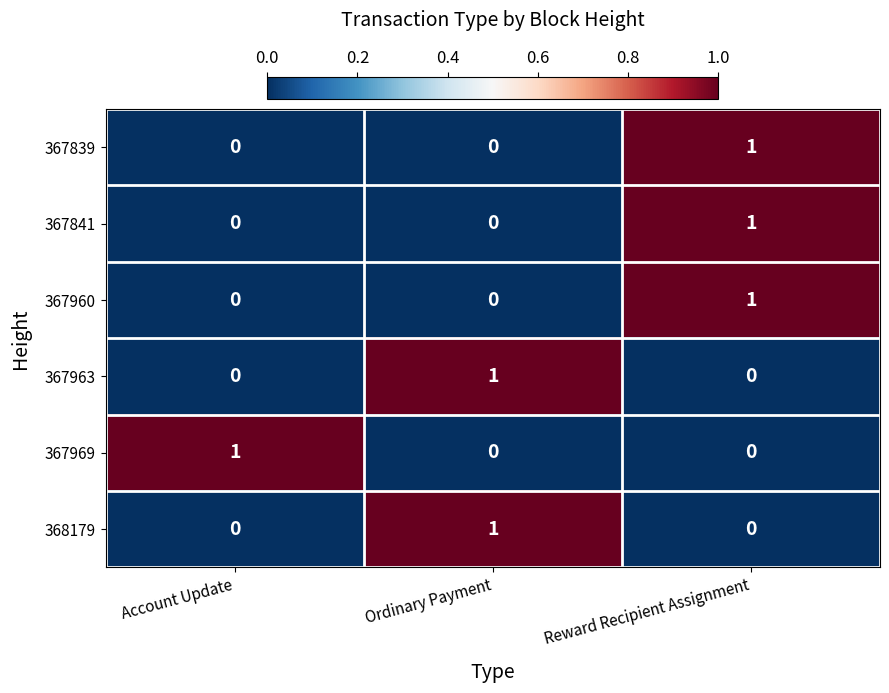

True or false: 367969 has a value of 0 at Account Update.

False